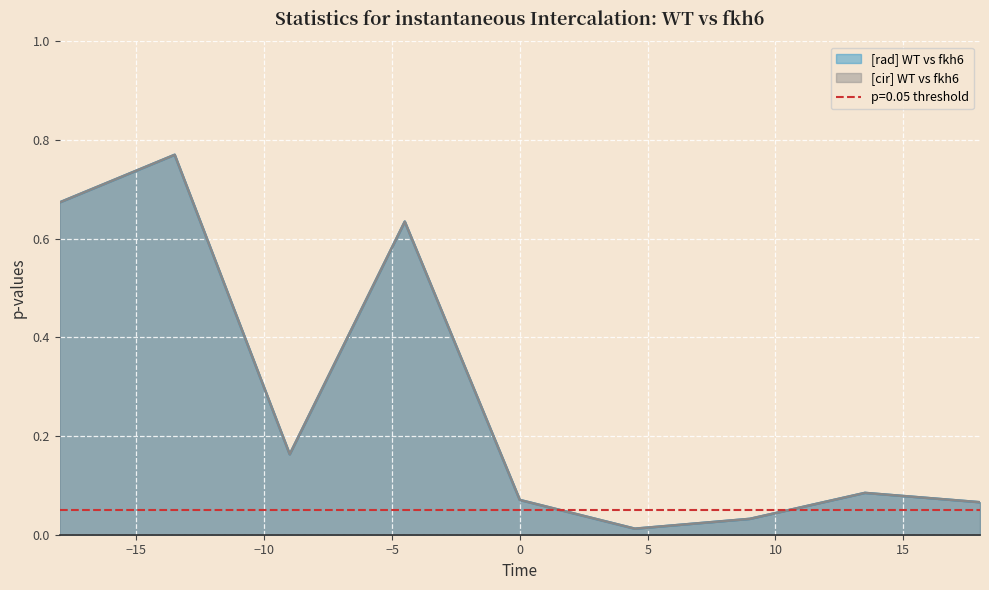

What are all the series names shown in the legend?

[rad] WT vs fkh6, [cir] WT vs fkh6